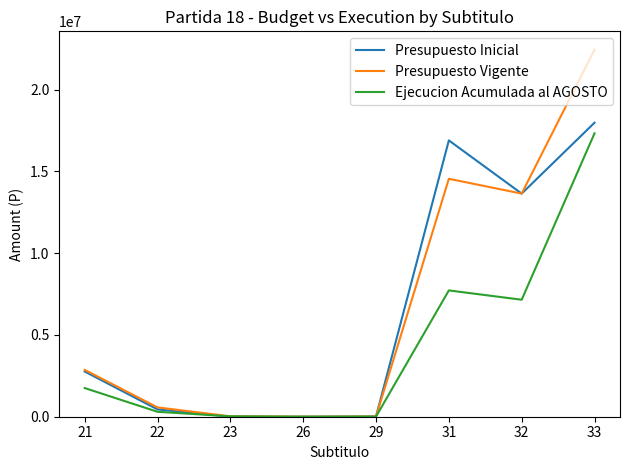

How many categories are shown in the chart?

8